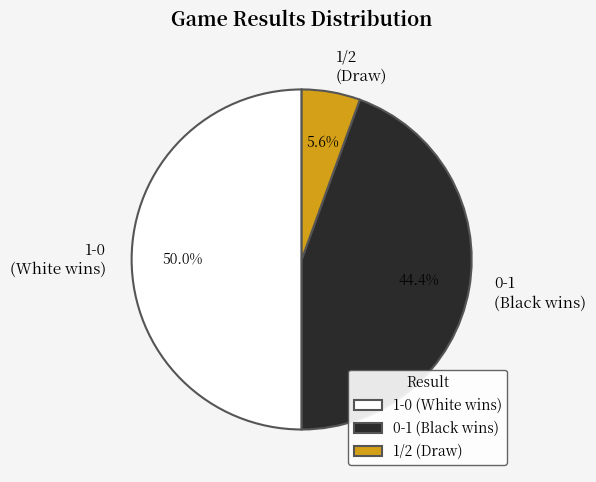

How many slices are in this pie chart?

3